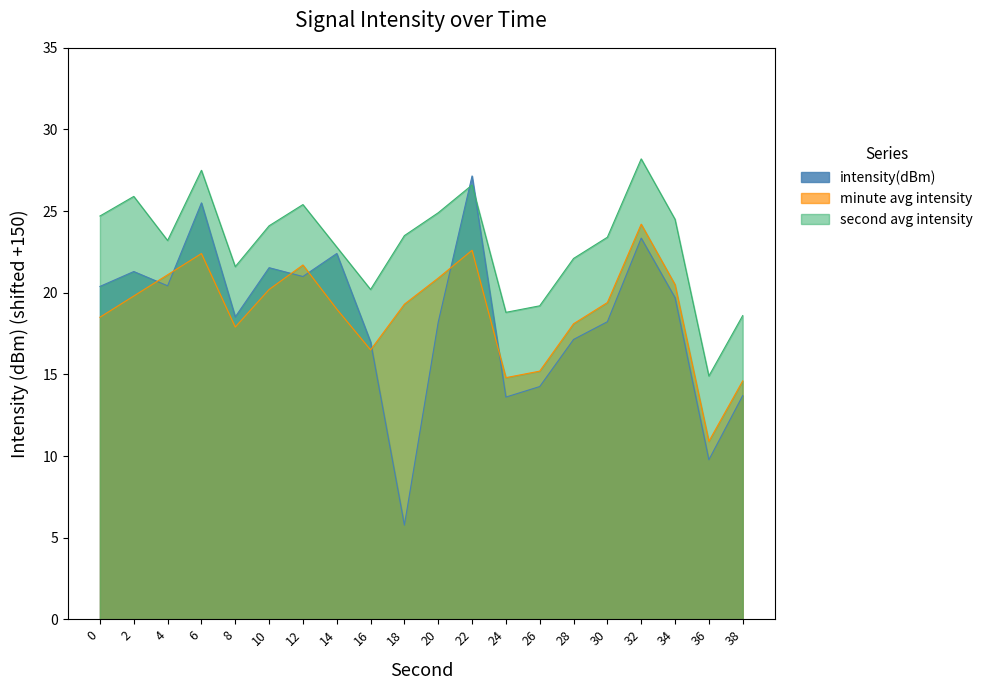

True or false: the data shows 9.8 at 36.

True